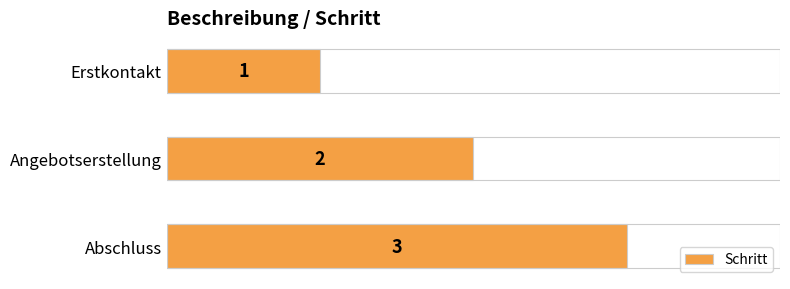

What is the label of the 2nd bar from the top?

Angebotserstellung